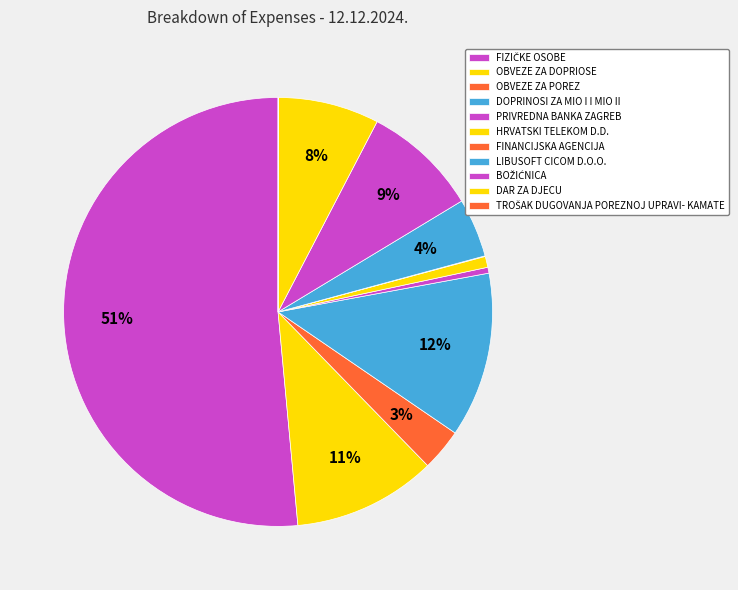

Rank the categories by value from highest to lowest.

FIZIČKE OSOBE, DOPRINOSI ZA MIO I I MIO II, OBVEZE ZA DOPRIOSE, BOŽIĆNICA, DAR ZA DJECU, LIBUSOFT CICOM D.O.O., OBVEZE ZA POREZ, HRVATSKI TELEKOM D.D., PRIVREDNA BANKA ZAGREB, FINANCIJSKA AGENCIJA, TROŠAK DUGOVANJA POREZNOJ UPRAVI- KAMATE